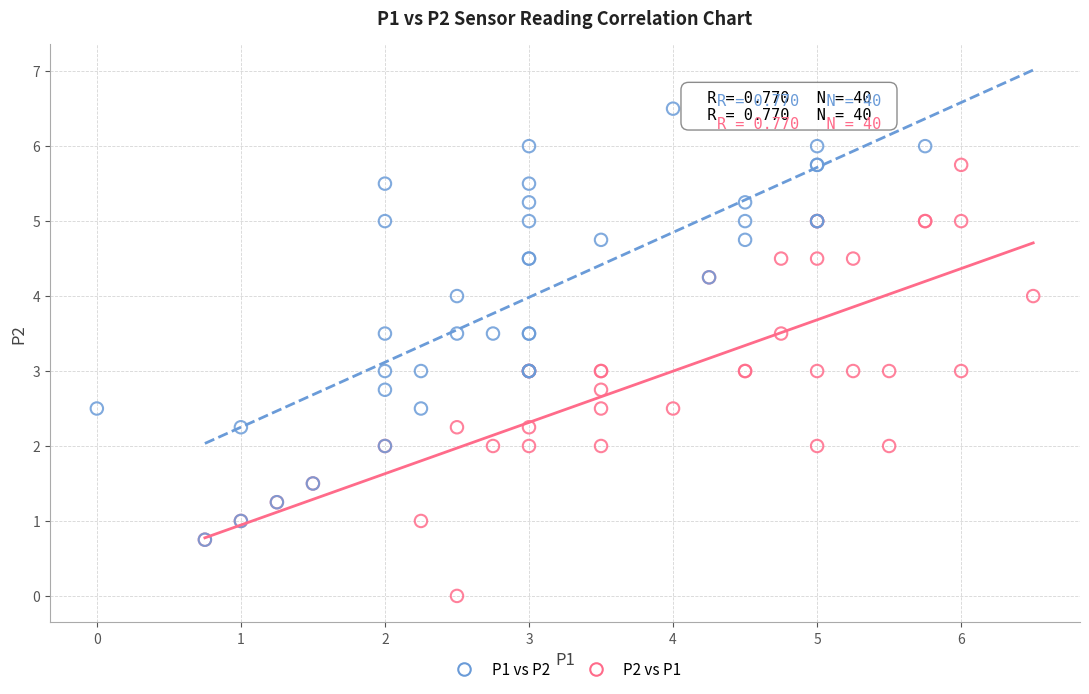

Which series contains the lowest Y value?

P2 vs P1